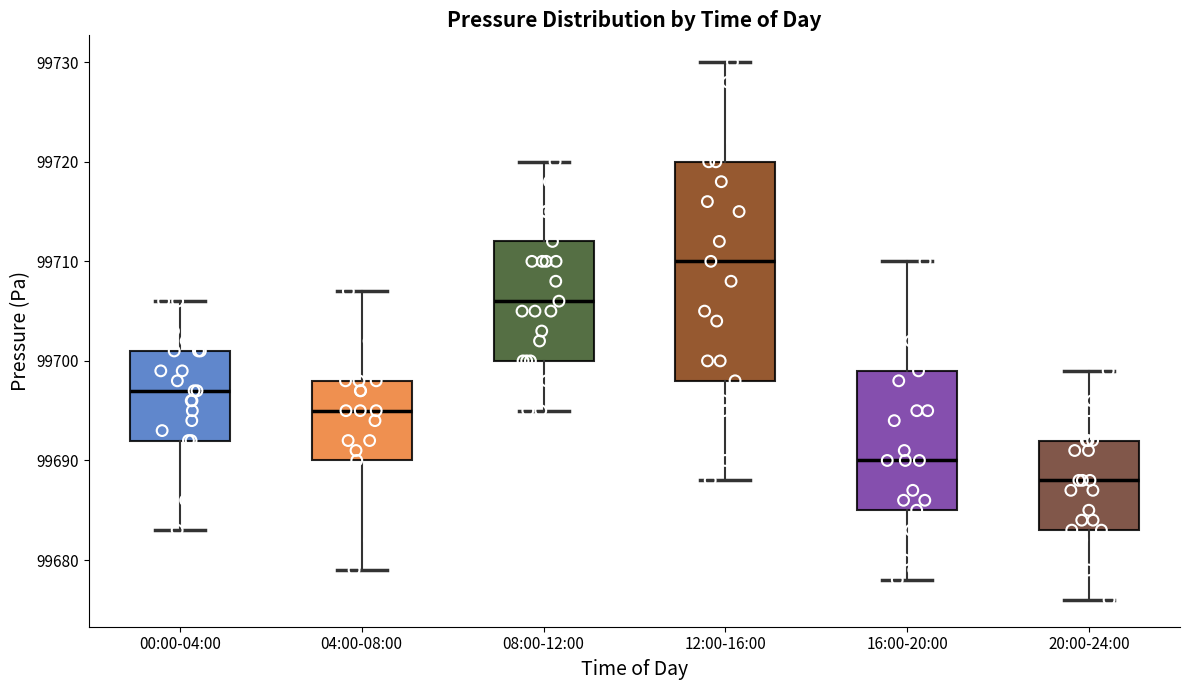

Which box is the tallest, from its lower edge to its upper edge?

12:00-16:00